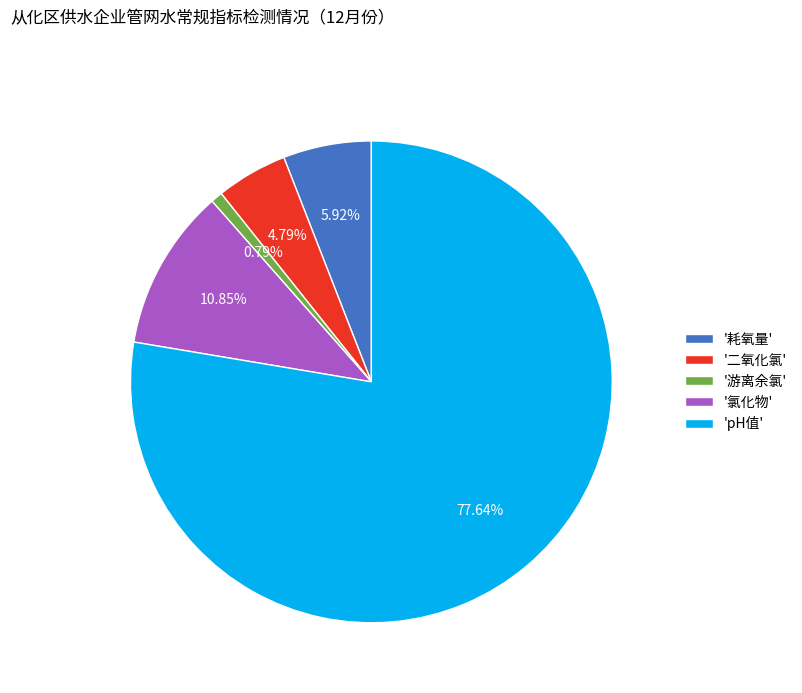

What is the largest slice in the pie chart?

'pH值'